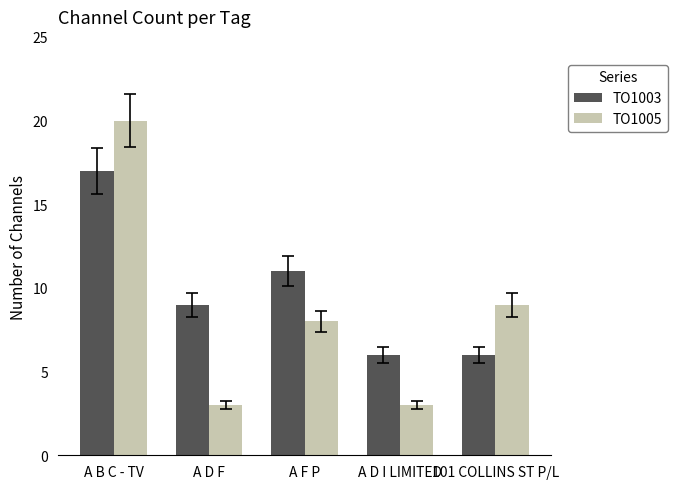

What is the highest value of the TO1003 series?

17